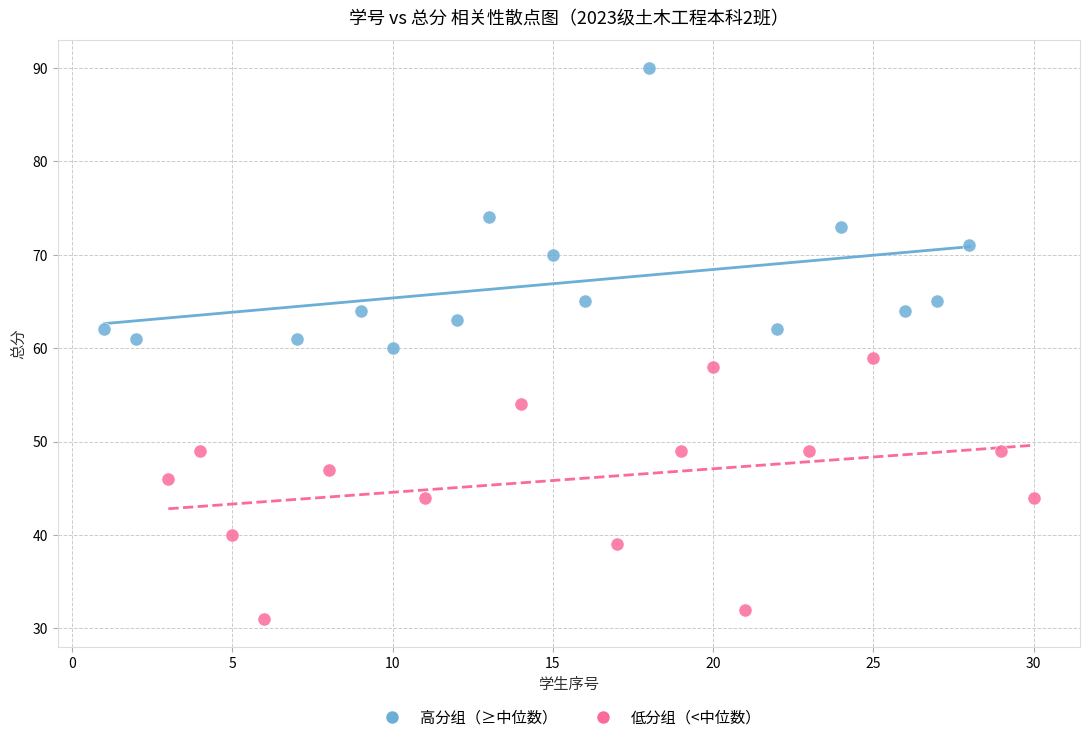

Which series has the widest spread of Y values?

高分组（≥中位数）